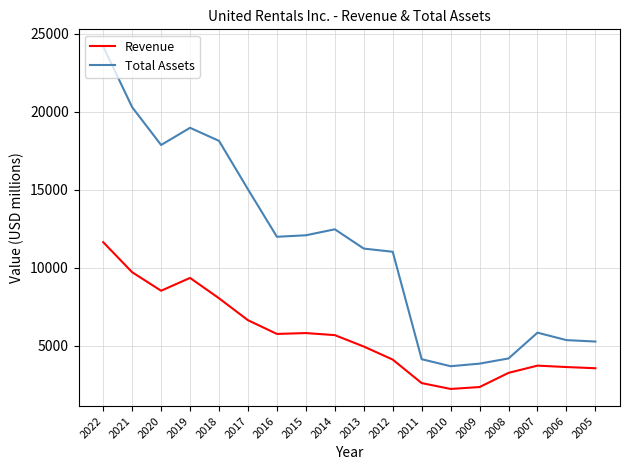

Rank the series by their maximum value, from lowest to highest.

Revenue, Total Assets